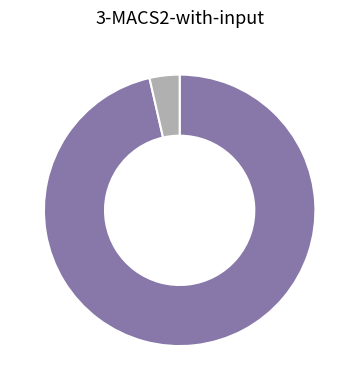

Does any single category account for the majority?

Yes